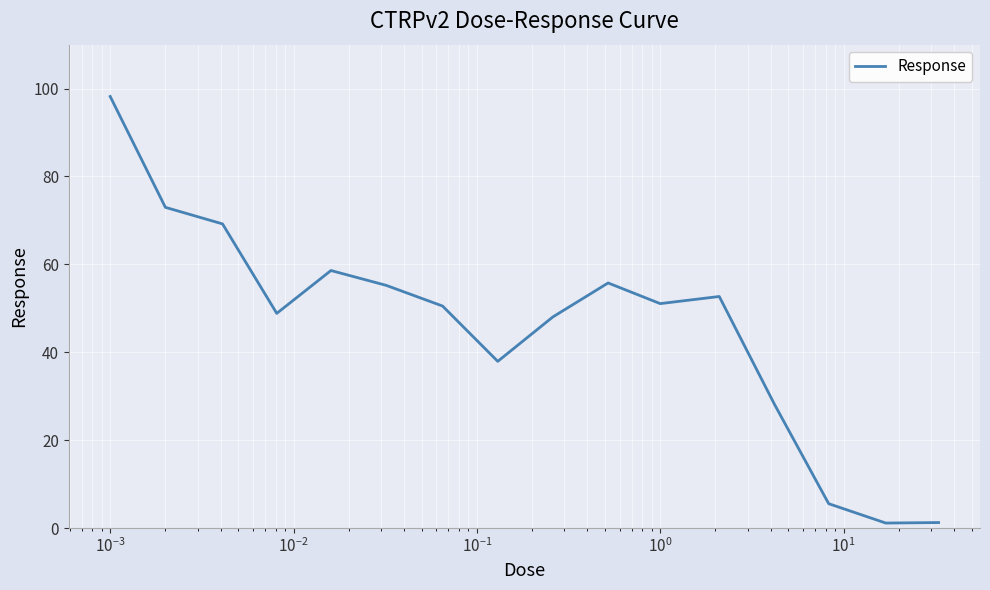

What is the greatest value displayed?

98.2